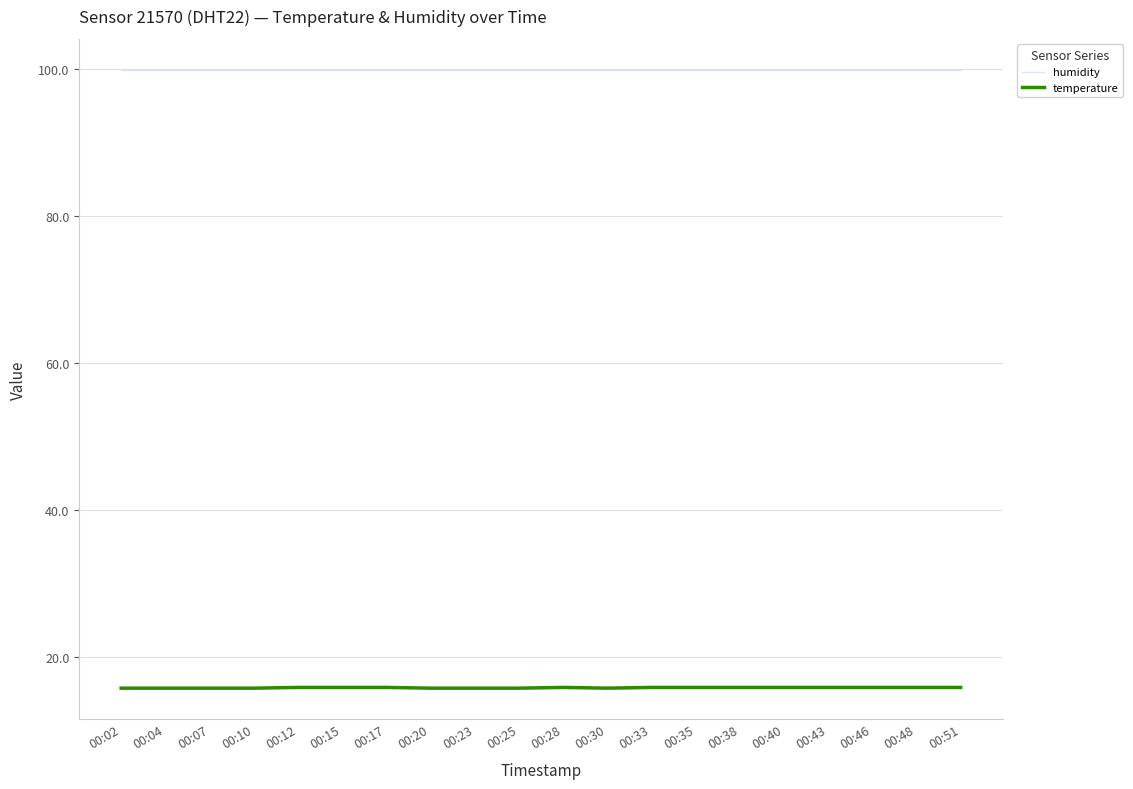

True or false: humidity has a value of 99.9 at 00:17.

True